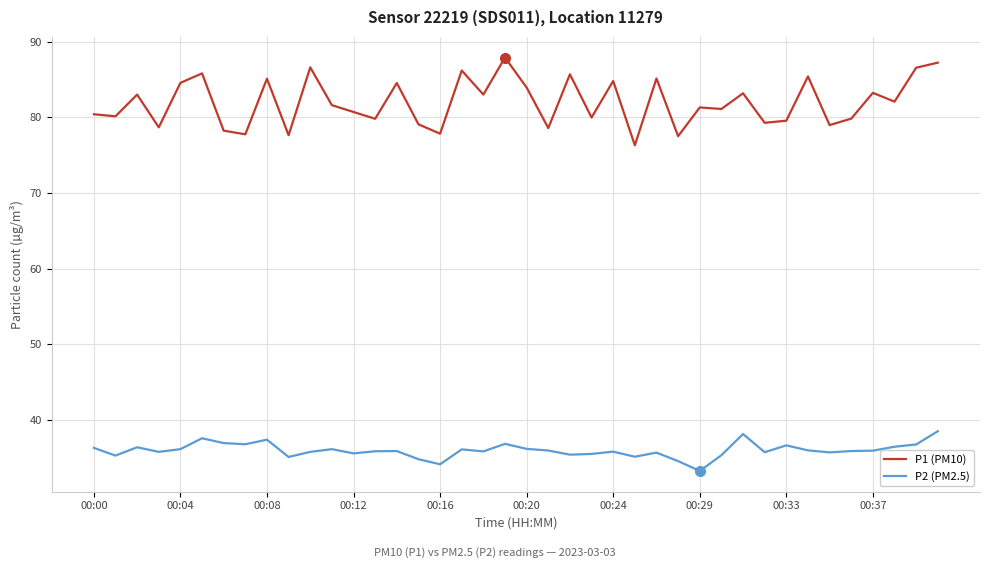

How many distinct data groups are displayed?

2